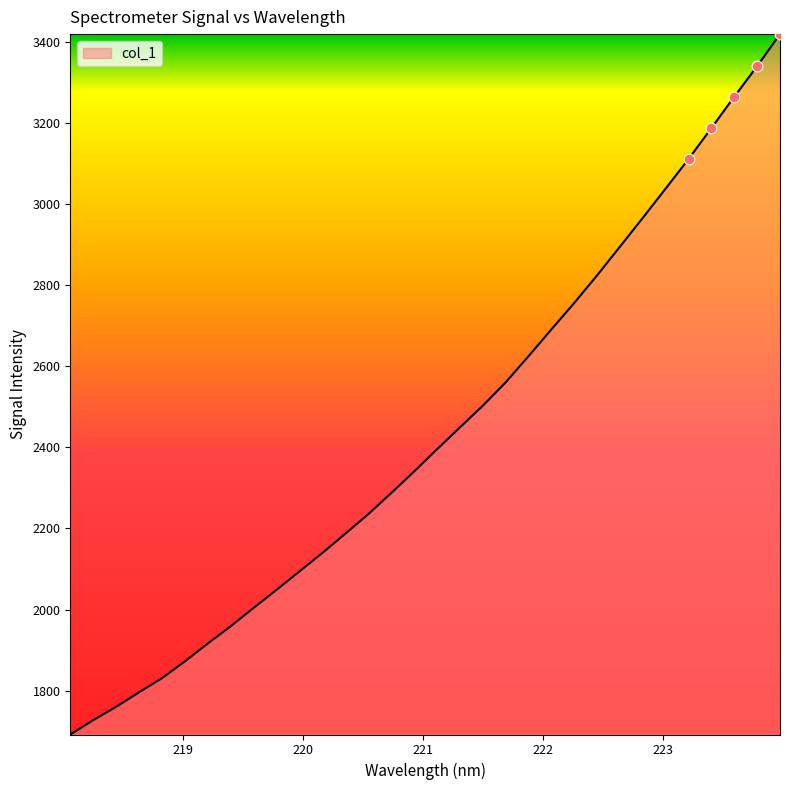

What is the smallest value displayed?

1691.8